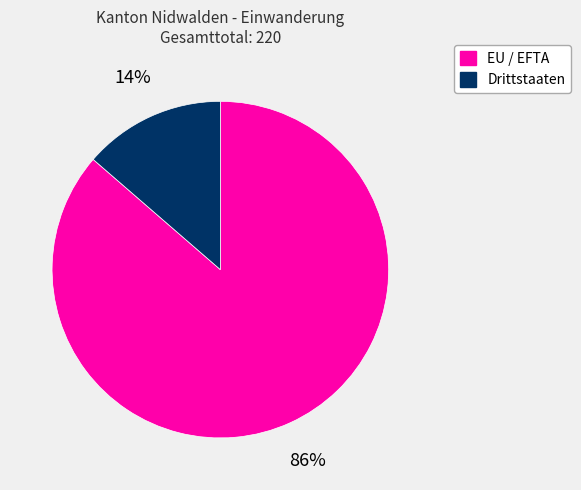

Is there any slice that represents more than half of the pie?

Yes